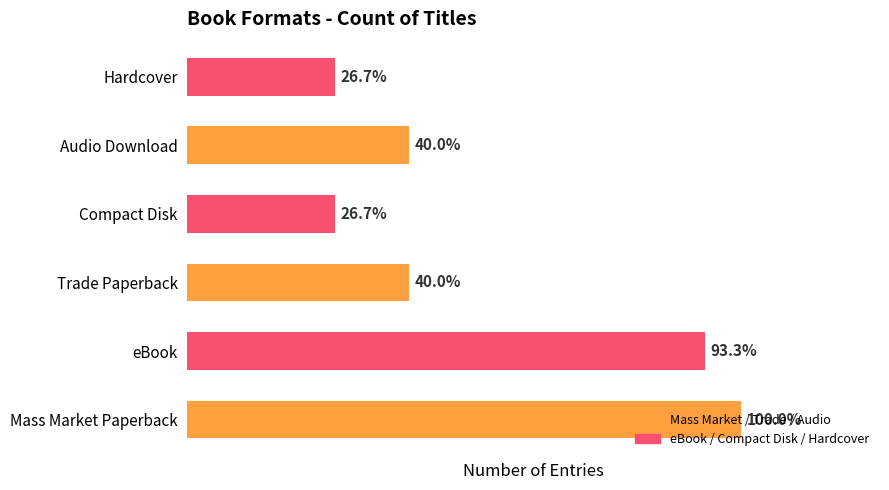

Are the bars horizontal?

Yes